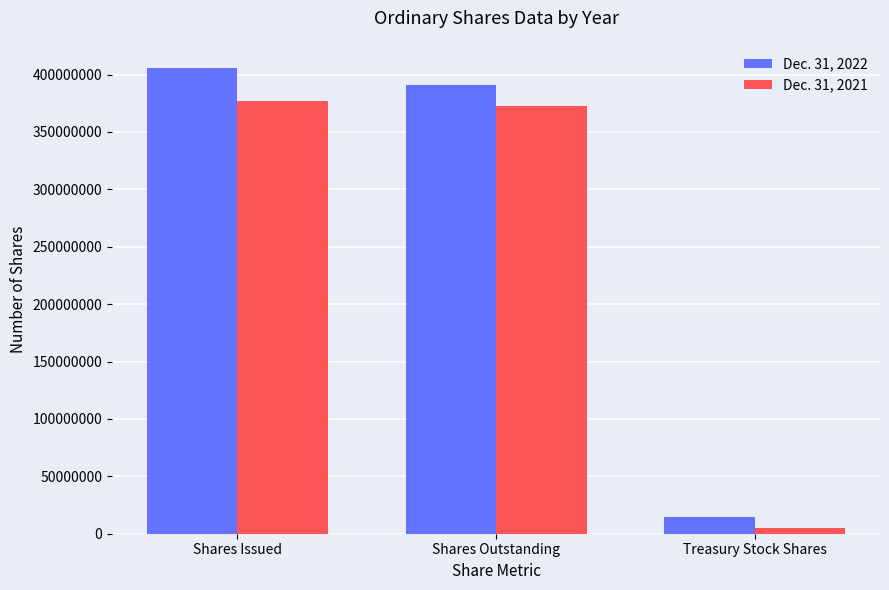

What is the difference between the maximum and second lowest values in the Dec. 31, 2022 series?

14597465